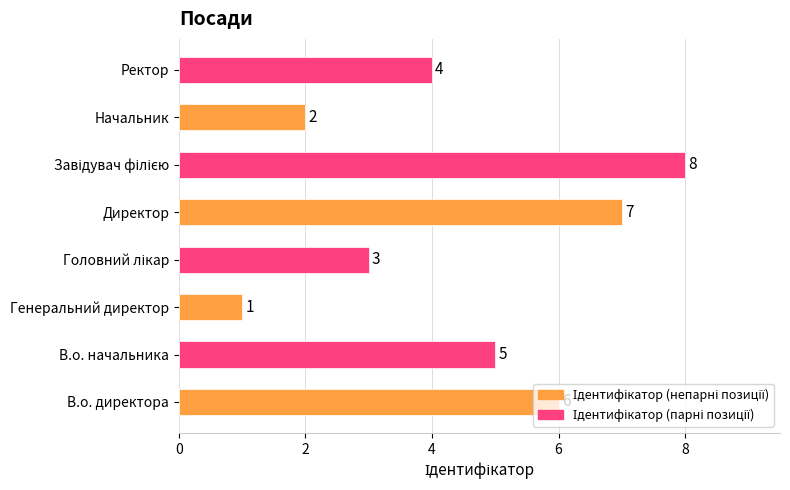

True or false: the data shows 7 at Директор.

True